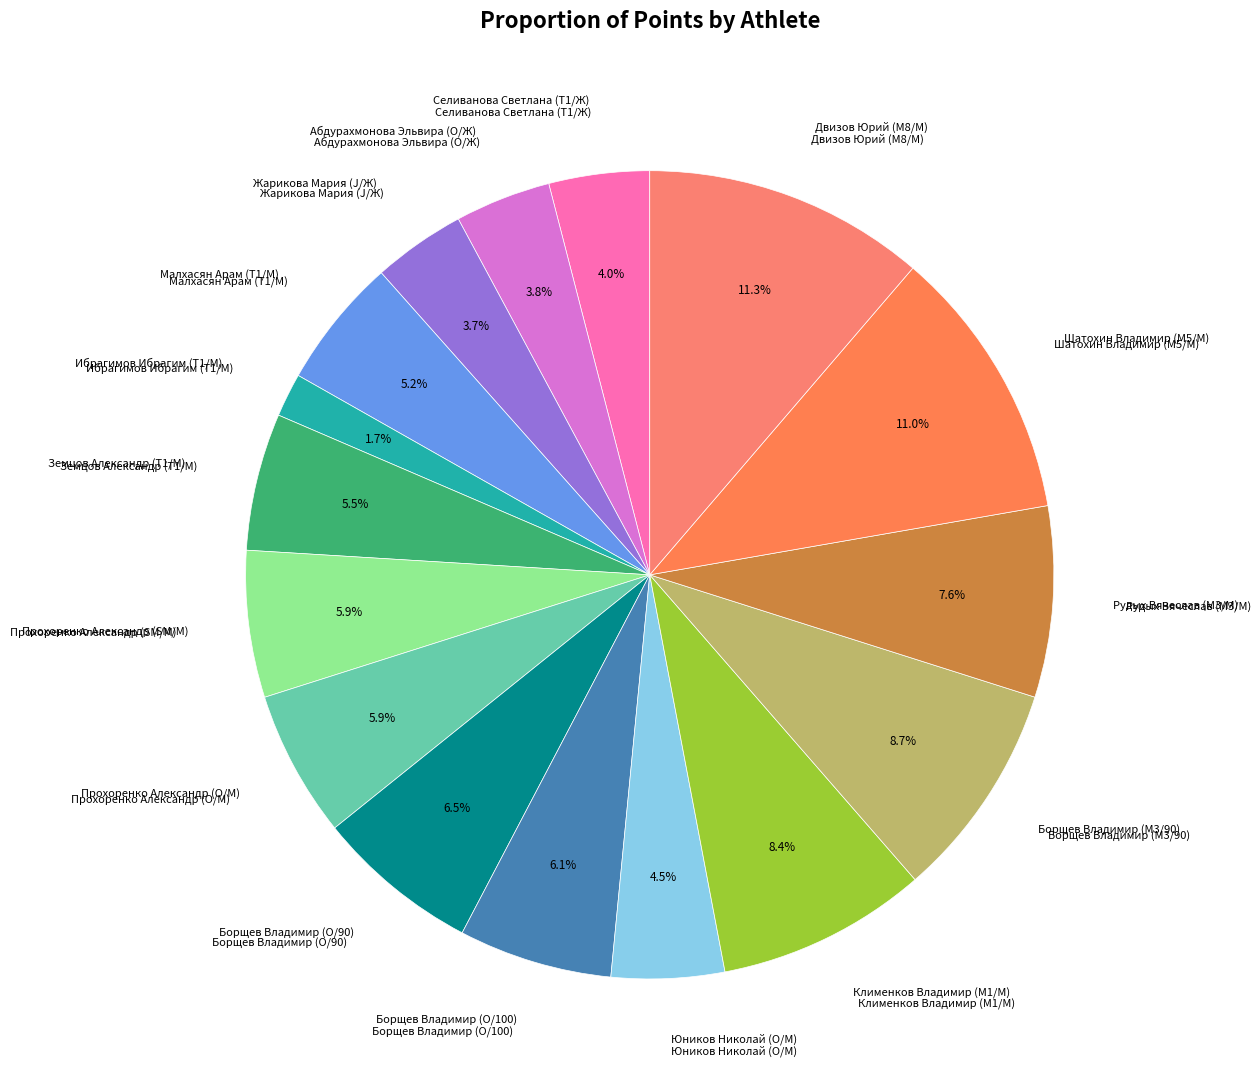

Combined, do Прохоренко Александр (O/М) and Борщев Владимир (O/100) account for over 50%?

No